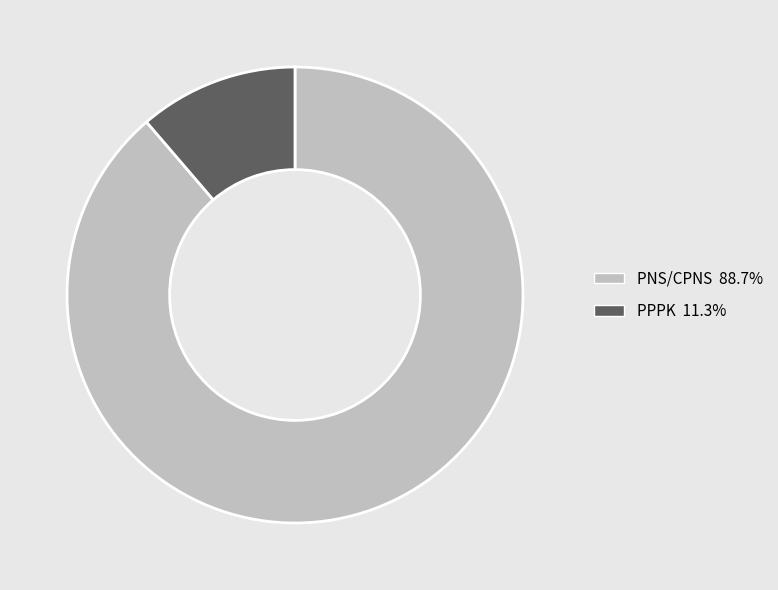

What is the smallest slice in the pie chart?

PPPK